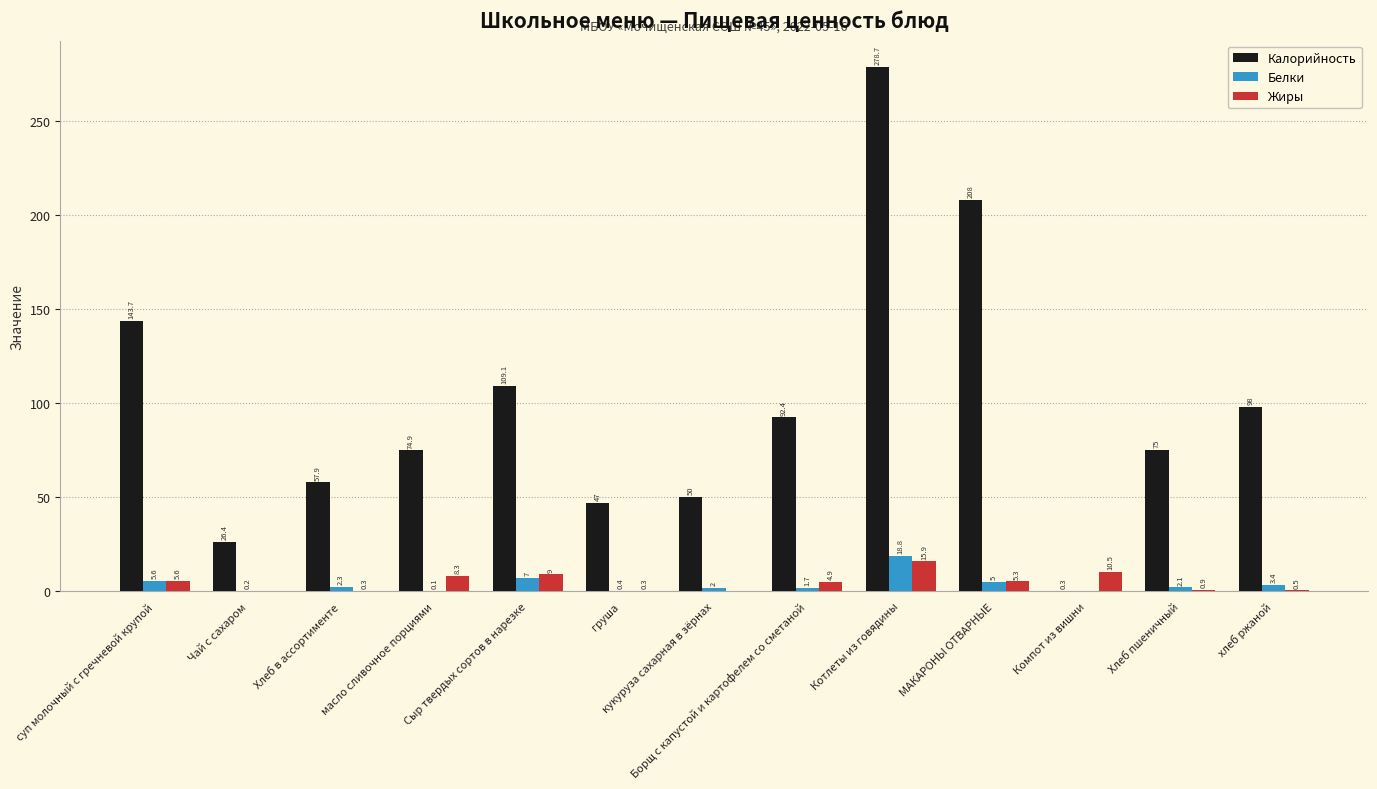

What are all the series names shown in the legend?

Калорийность, Белки, Жиры